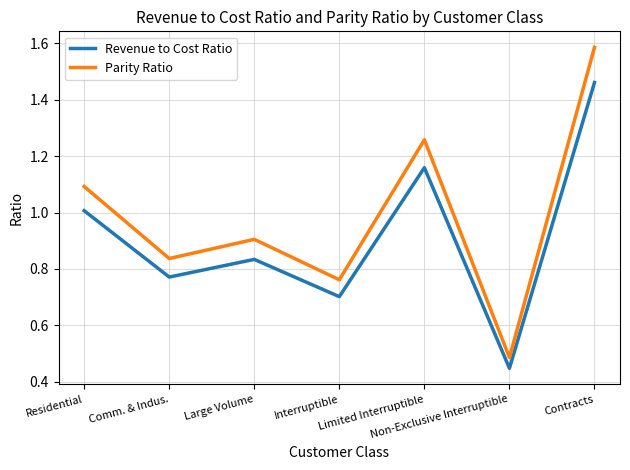

Which category has the lowest value in the Revenue to Cost Ratio series?

Non-Exclusive Interruptible